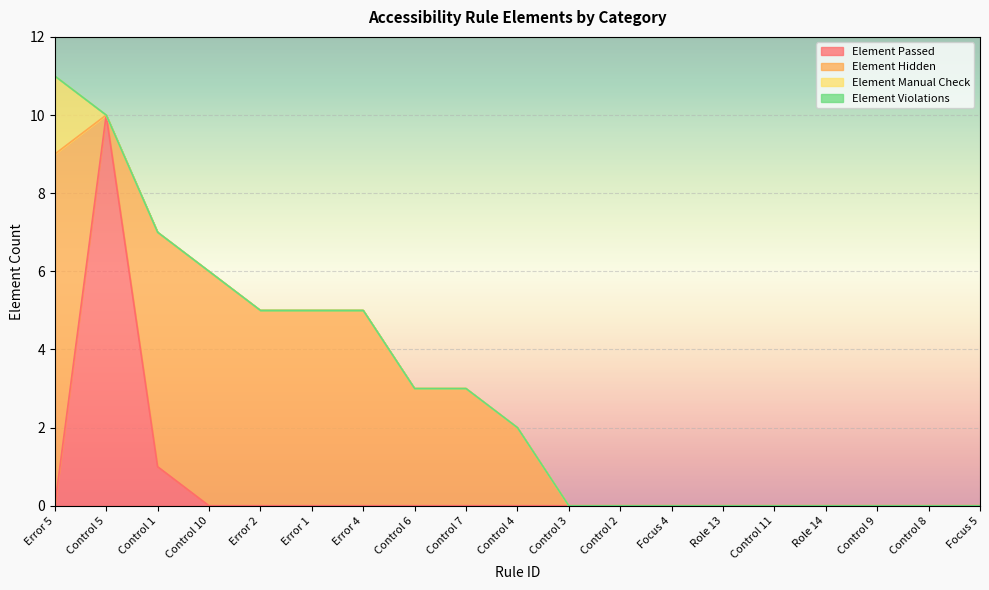

Count the number of data series in this chart.

4